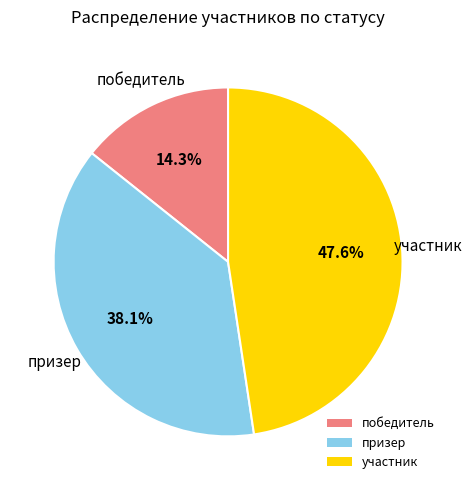

Count the number of slices in the pie.

3